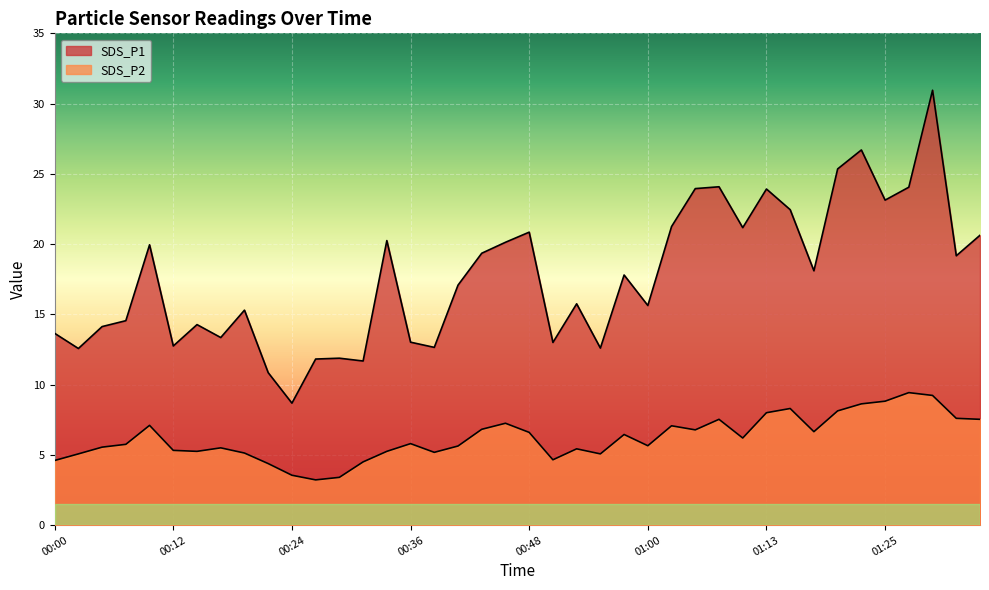

At which category does SDS_P2 reach its first local peak?

00:09